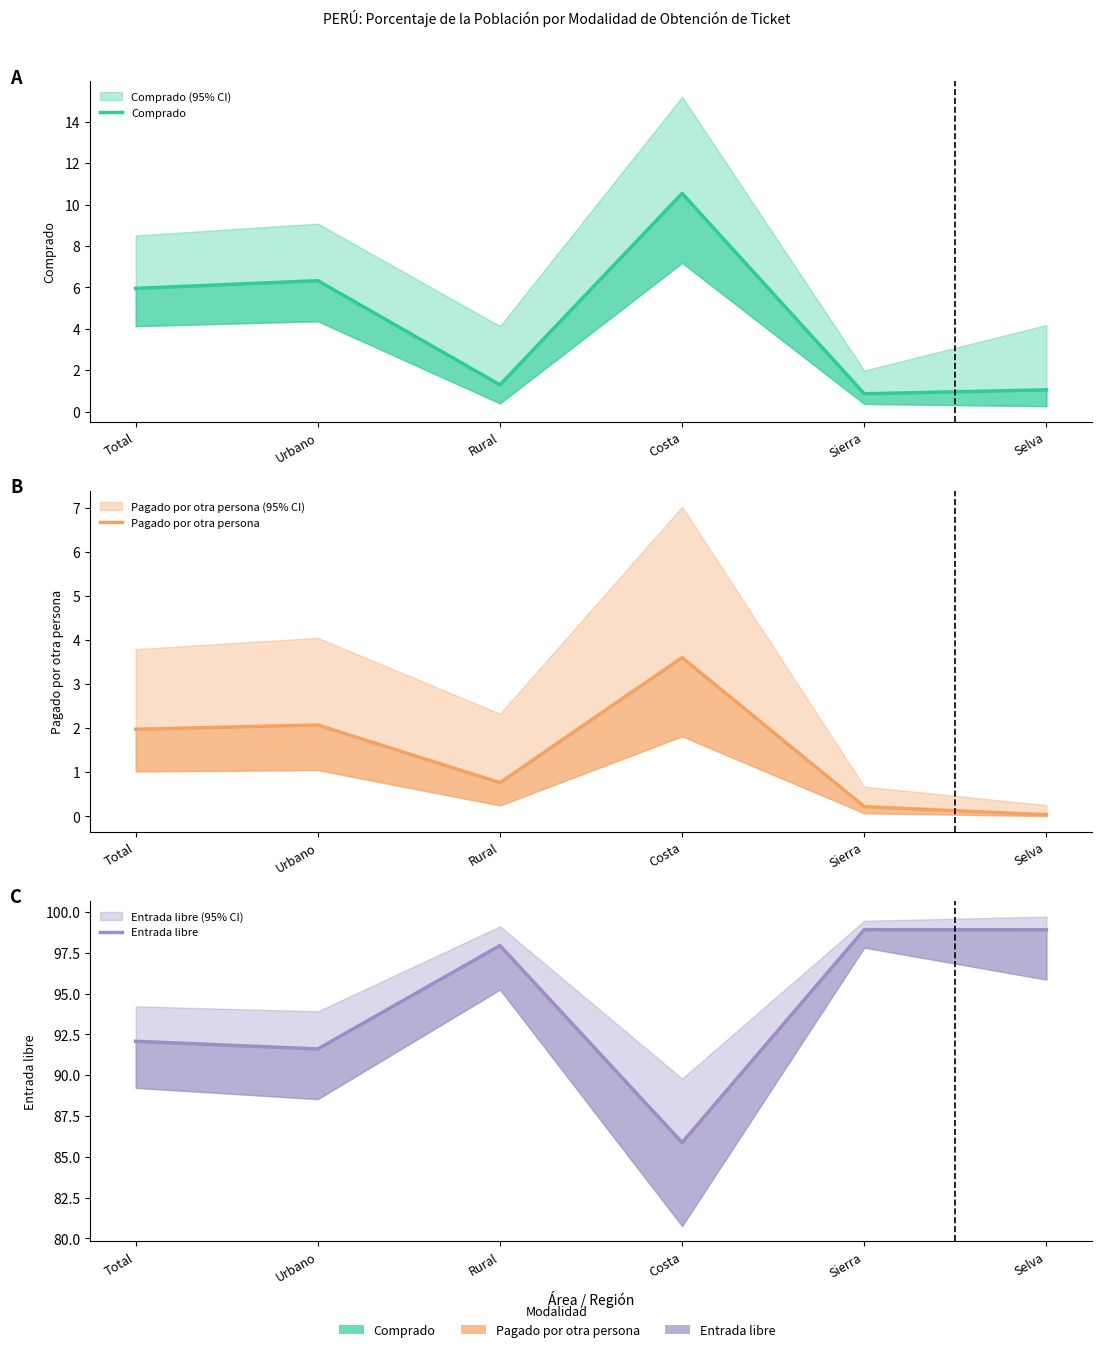

True or false: Entrada libre and Pagado por otra persona intersect in this chart.

False